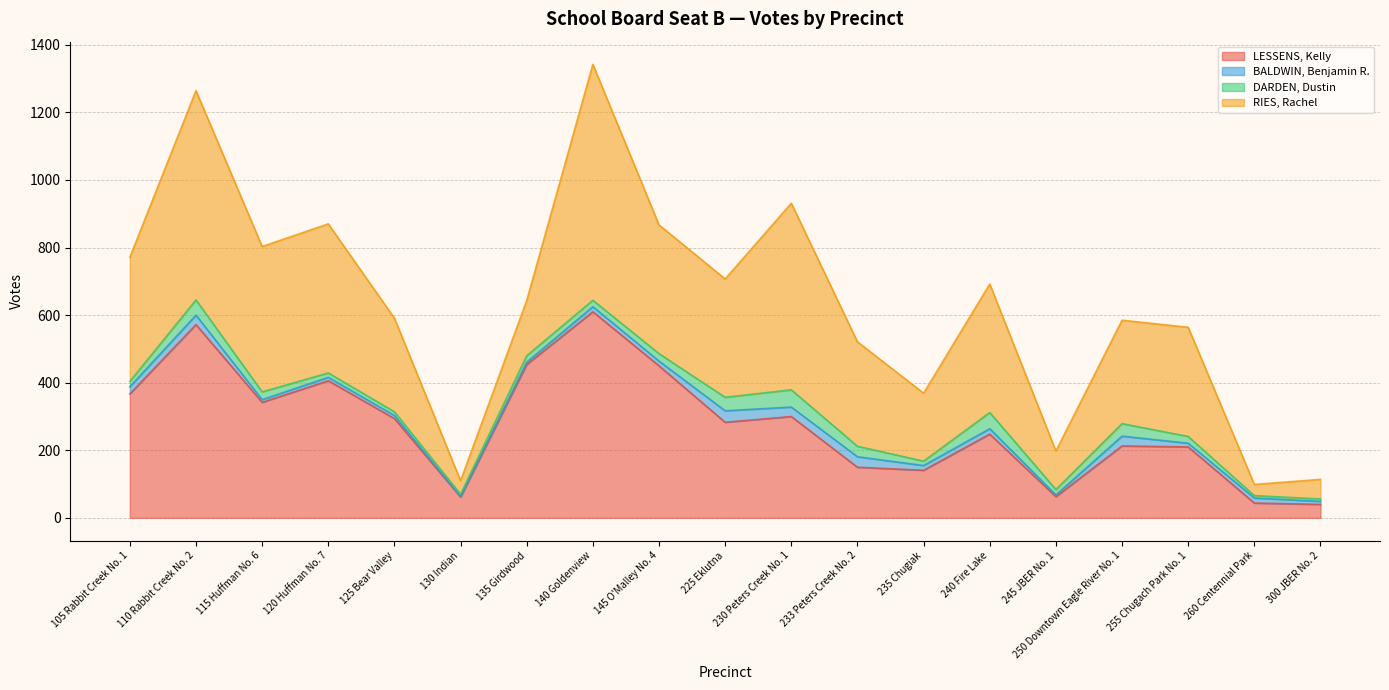

True or false: DARDEN, Dustin and LESSENS, Kelly intersect in this chart.

False